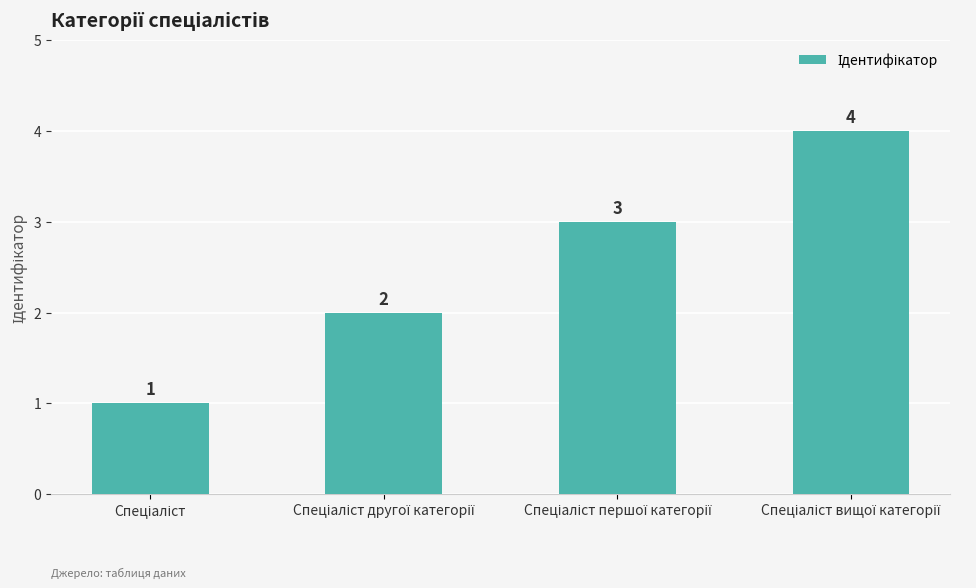

What is the value of the 4th bar from the left?

4